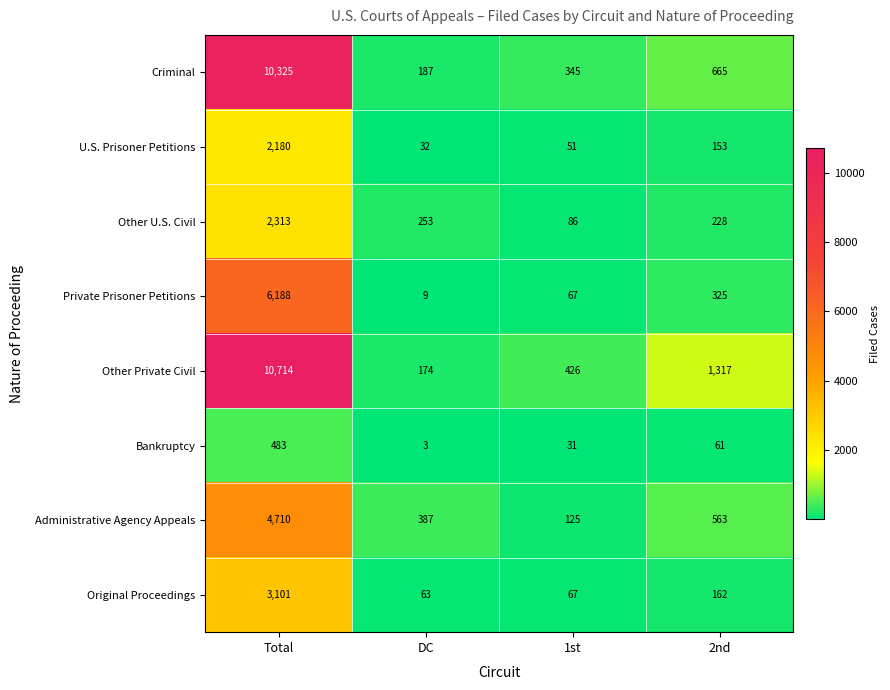

Which series has the largest total across all categories?

Other Private Civil